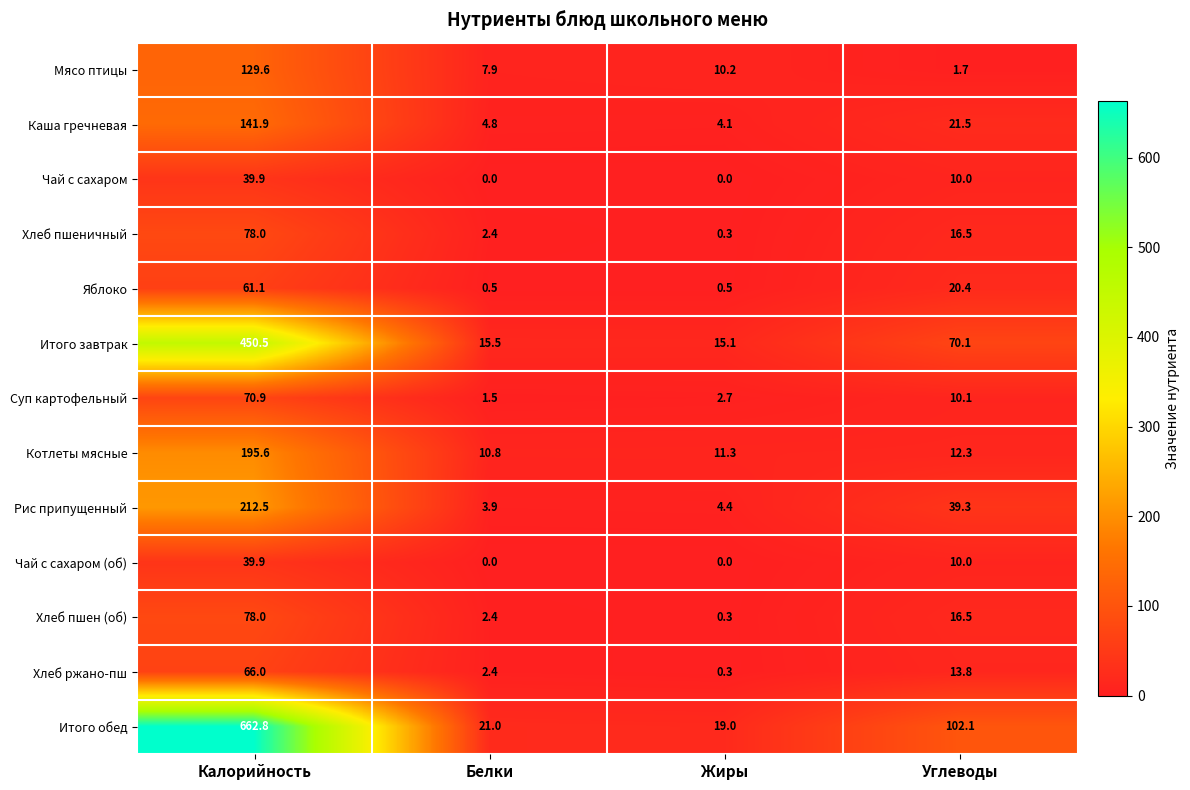

Which series has the widest spread of values?

Итого обед